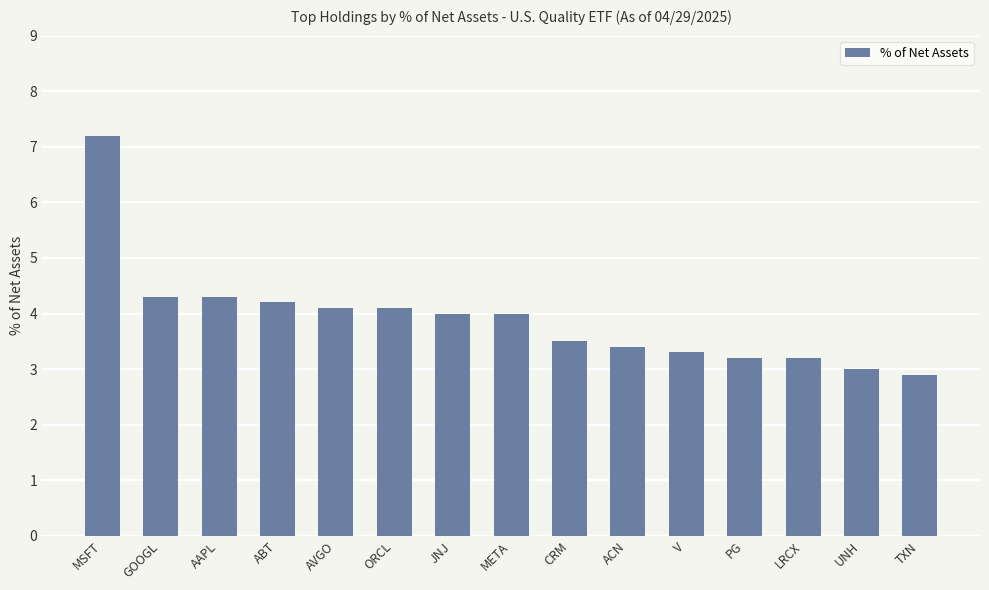

Are the bars grouped side by side (vs. stacked)?

No